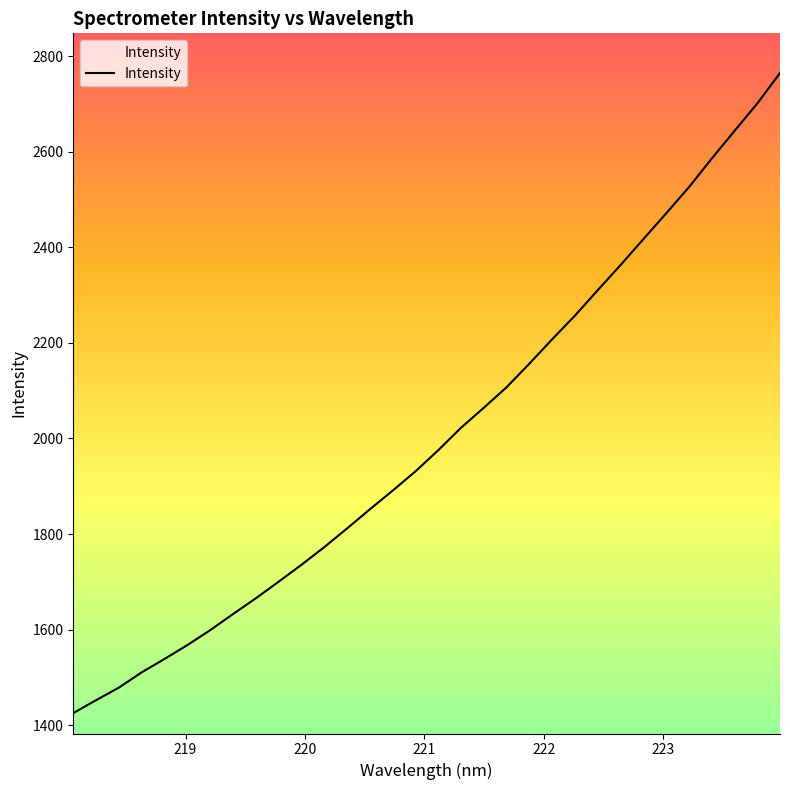

What is the difference between the maximum and minimum values?

1339.5